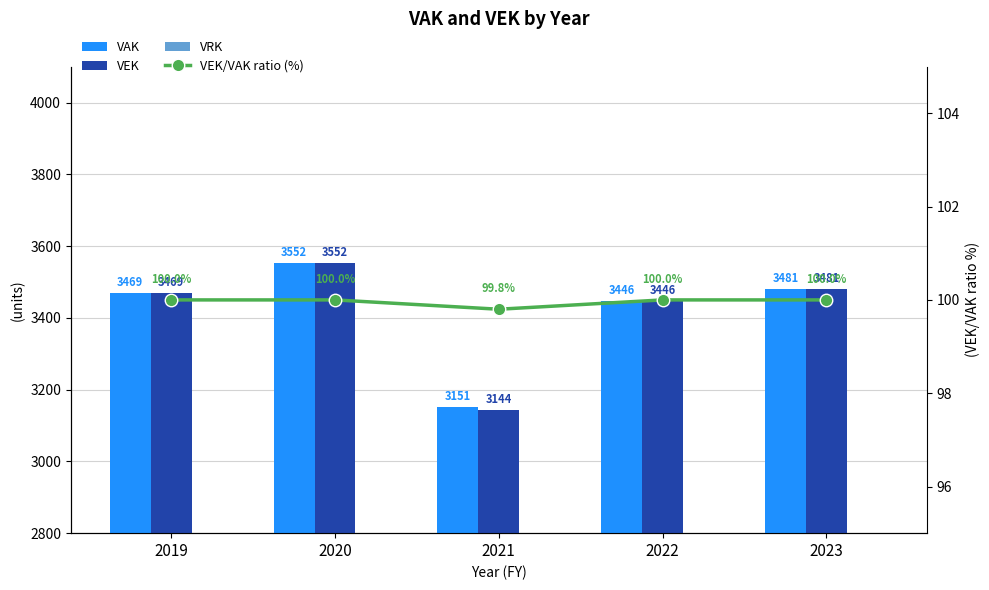

Which category has the highest value in the VEK/VAK ratio (%) series?

2019